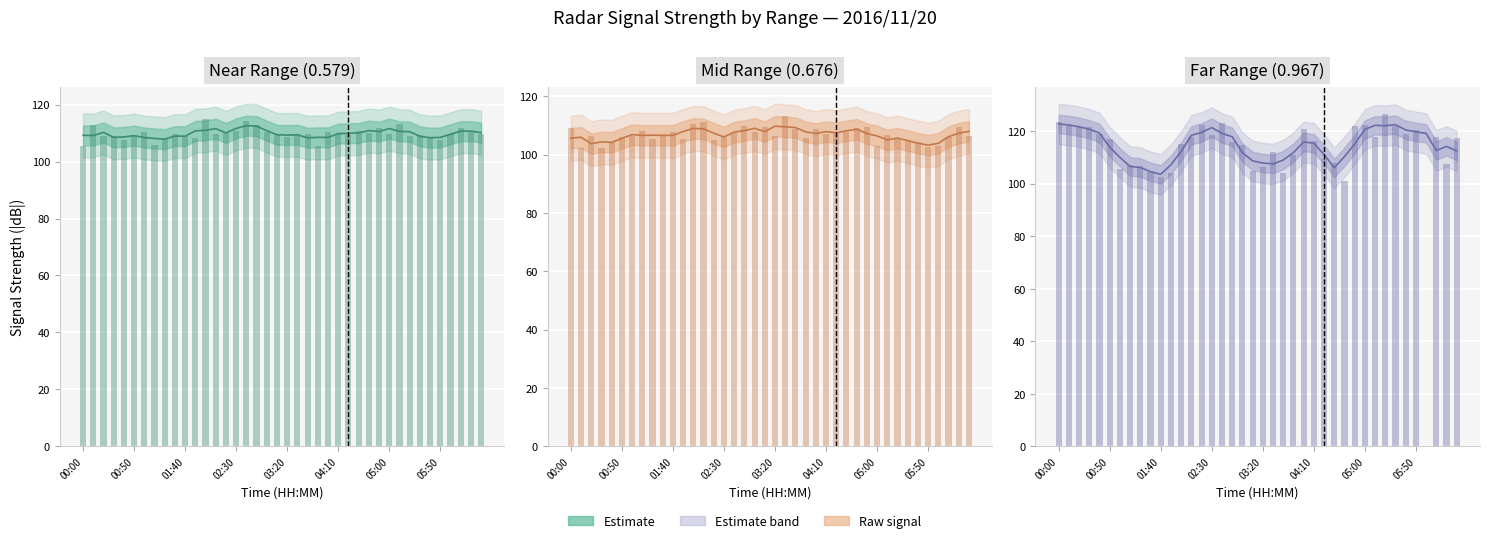

True or false: Estimate has a value of 120.7 at 02:30.

True